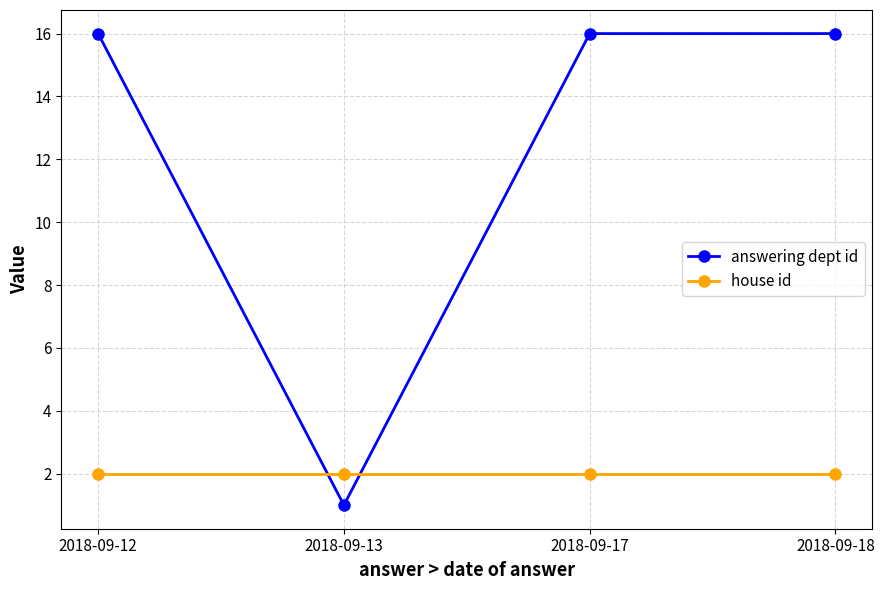

What are all the series names shown in the legend?

answering dept id, house id